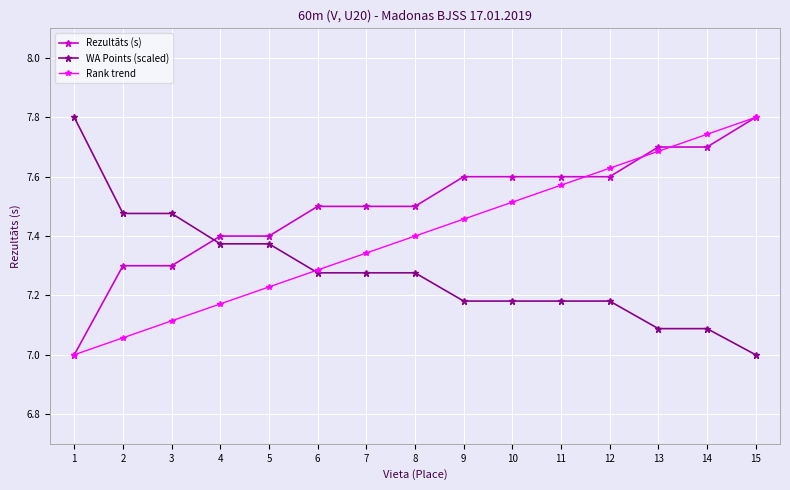

The value of Rezultāts (s) at 14 is 1.6. True or false?

False